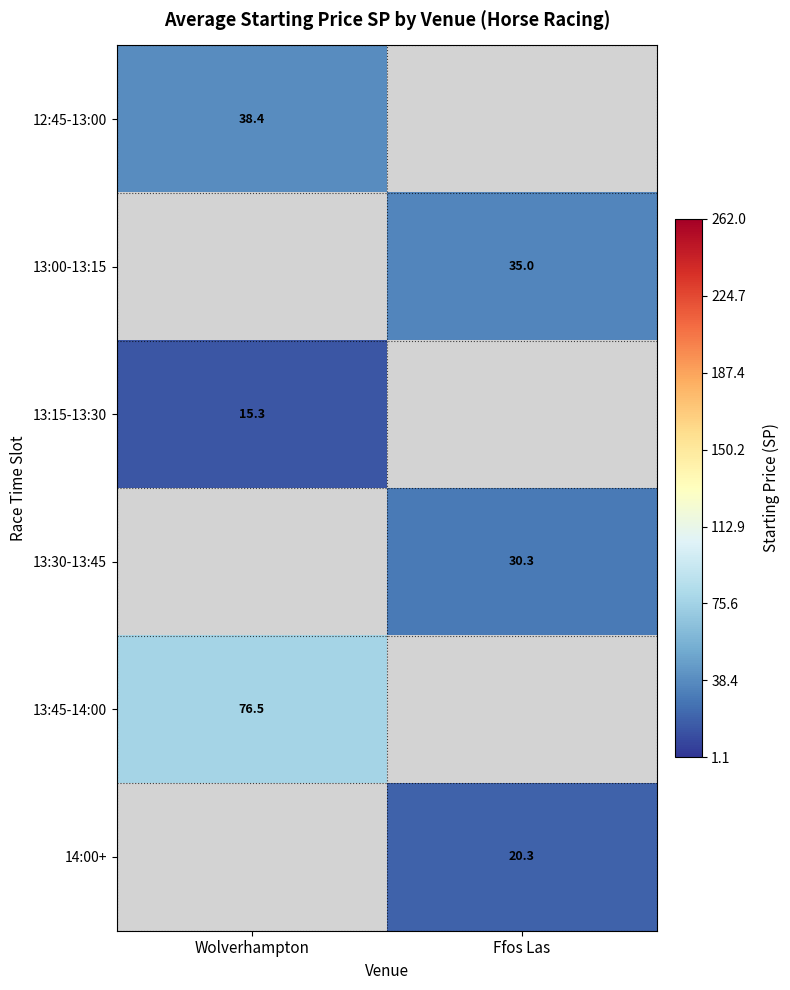

What is the spread (max minus min) of values at Wolverhampton?

61.2